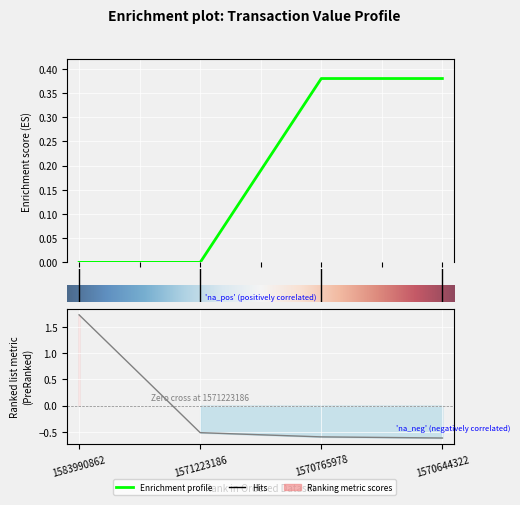

Which has a higher value, 3.0 or 0.0?

3.0